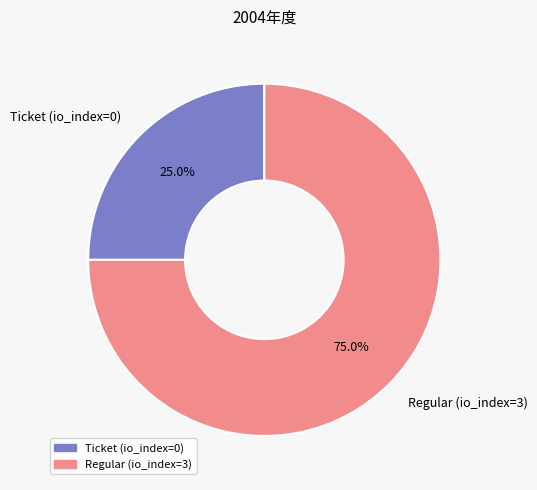

True or false: Ticket (io_index=0) accounts for 20% of the total.

False